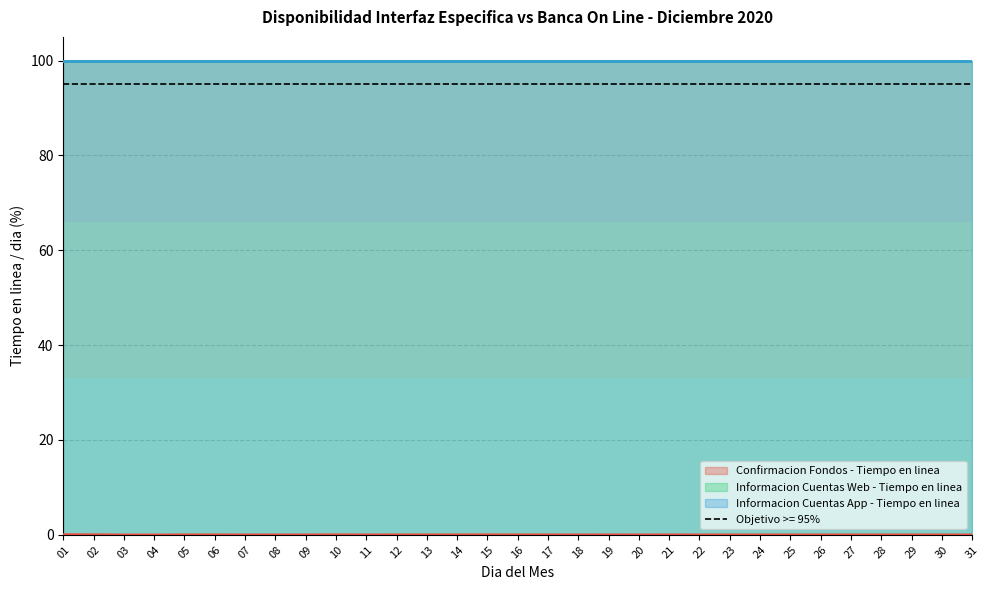

What is the value of the Informacion Cuentas Web - Tiempo en linea point at the 5th from the left?

100.0